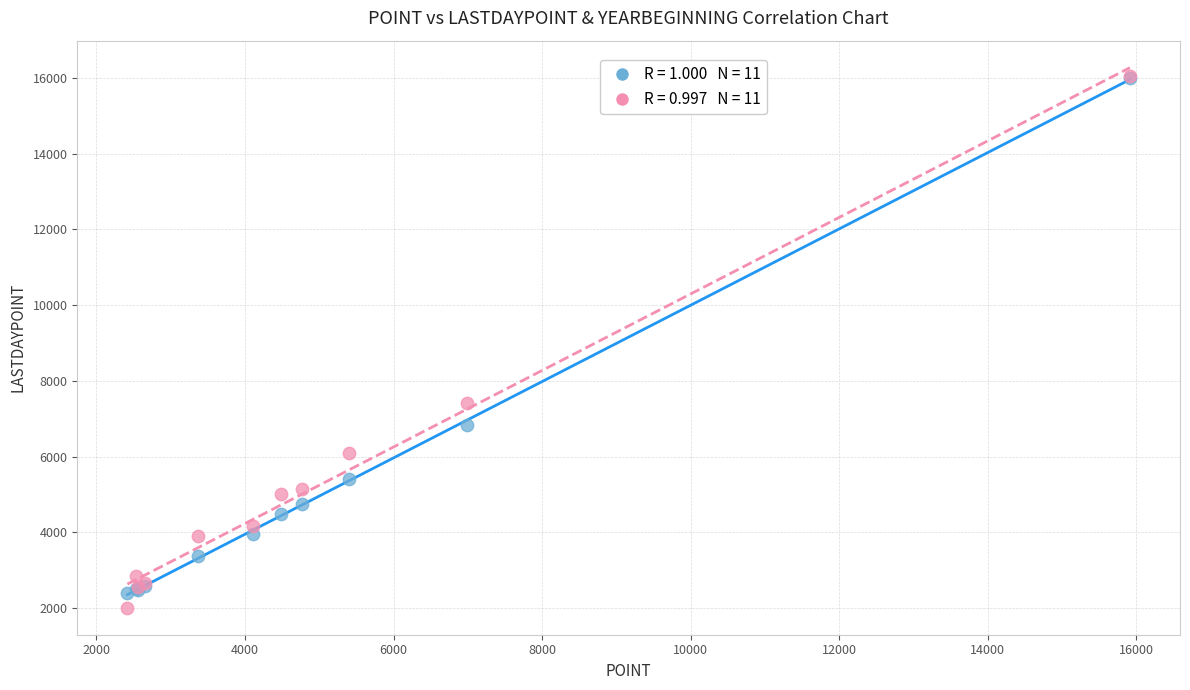

Across all series, what Y value is closest to 9033?

7413.2